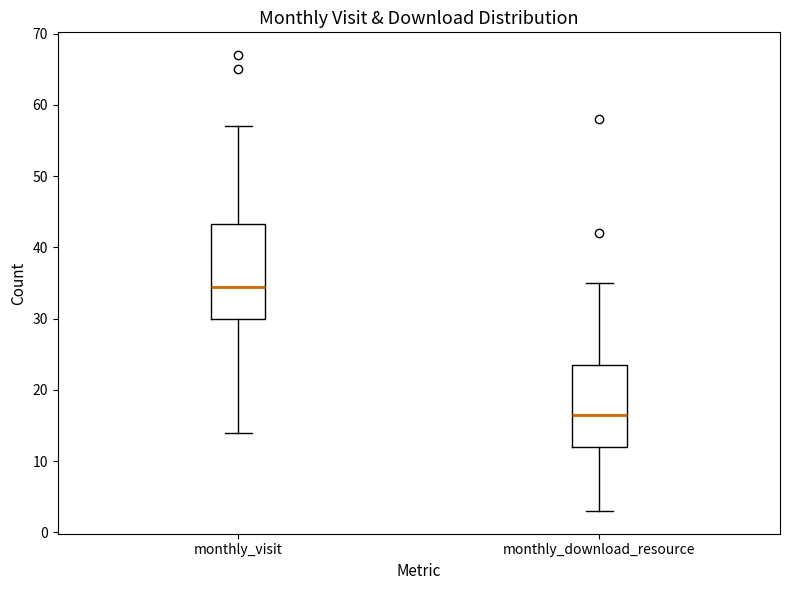

Comparing the boxes themselves (not the whiskers), which one is the tallest?

monthly_visit